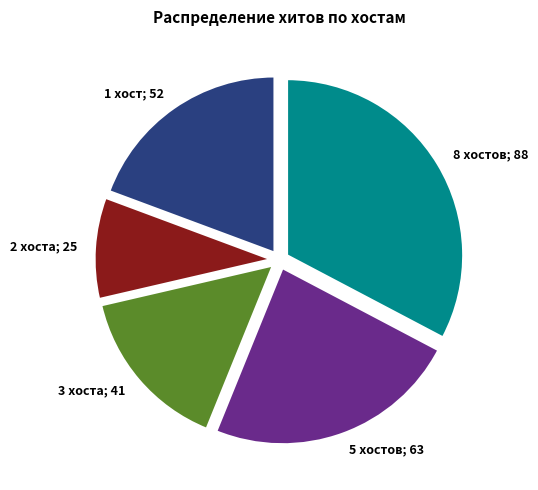

Is there a majority slice in this chart?

No